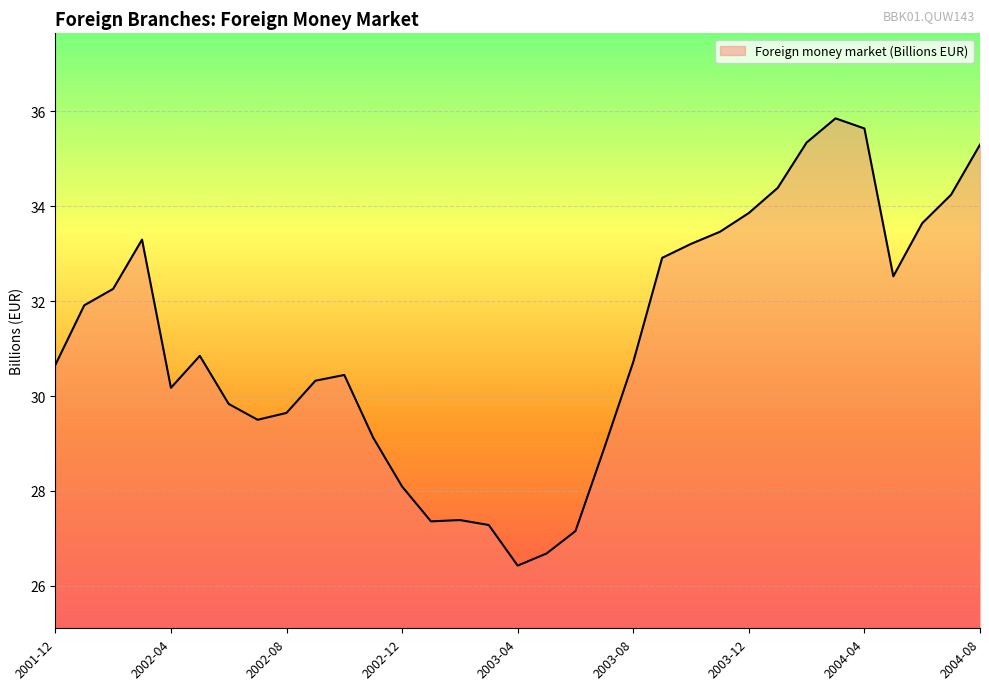

What is the smallest value displayed?

26.4